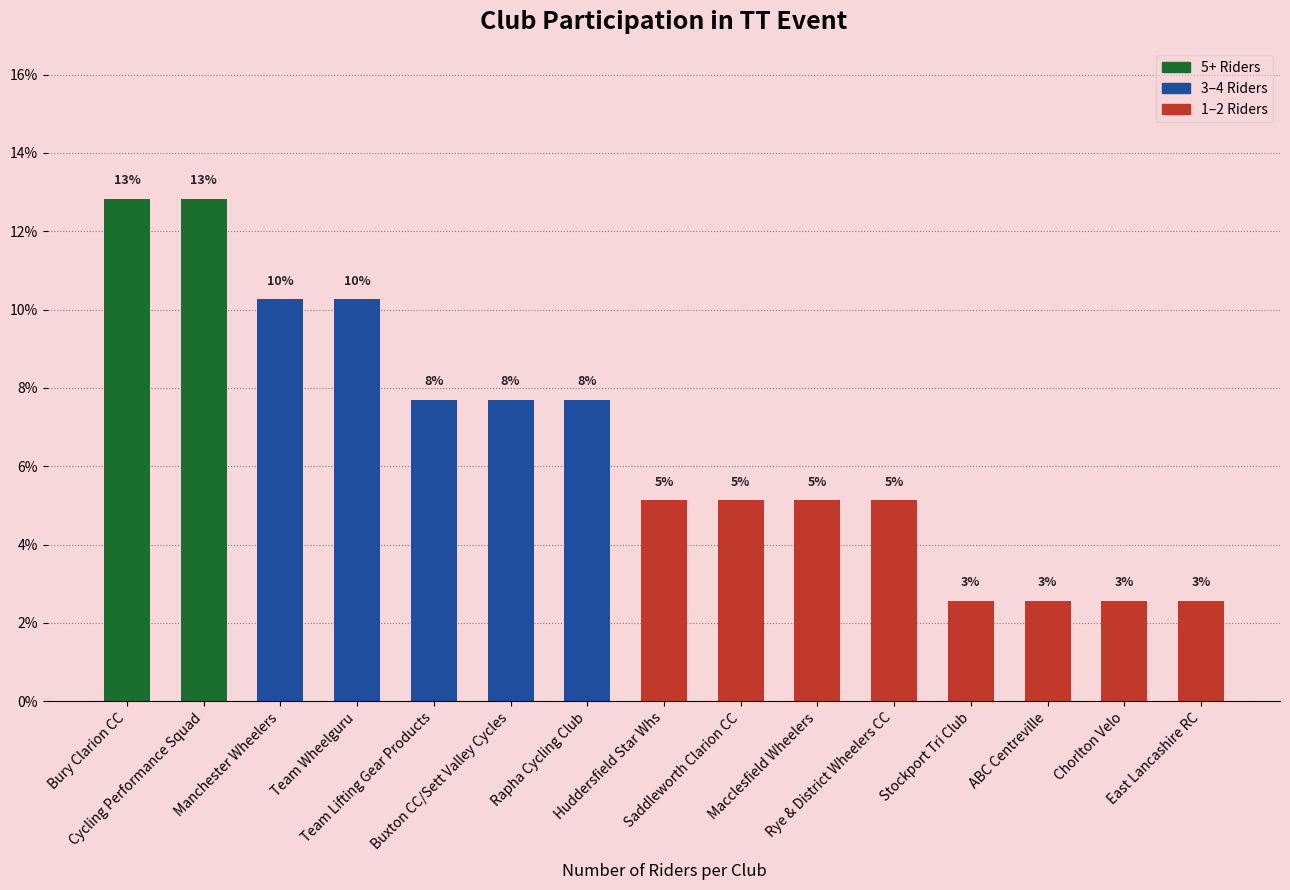

True or false: the data shows 2.7 at Rye & District Wheelers CC.

False